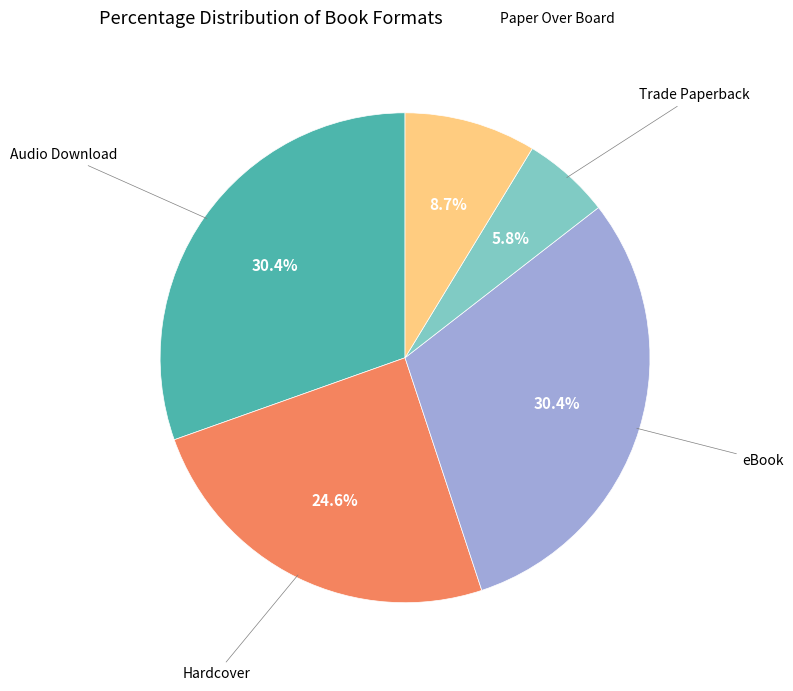

Is there any slice that represents more than half of the pie?

No